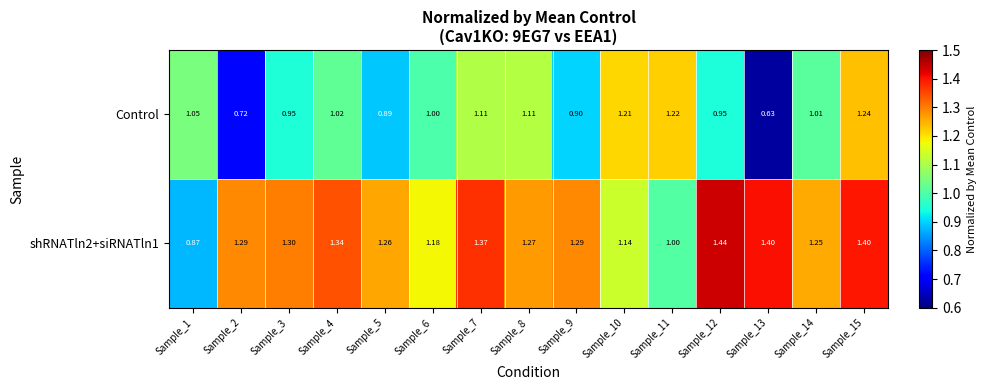

Rank the series at Sample_4 from lowest to highest value.

Control, shRNATln2+siRNATln1